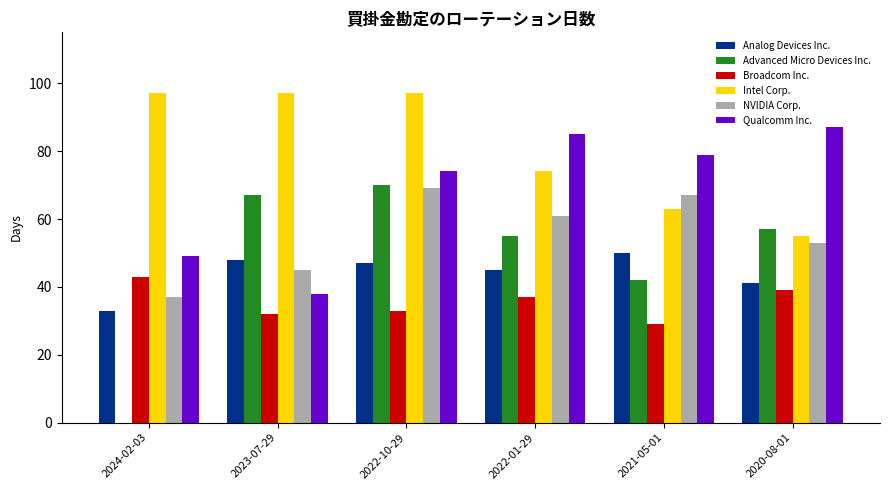

The value of Qualcomm Inc. at 2021-05-01 is 49. True or false?

False